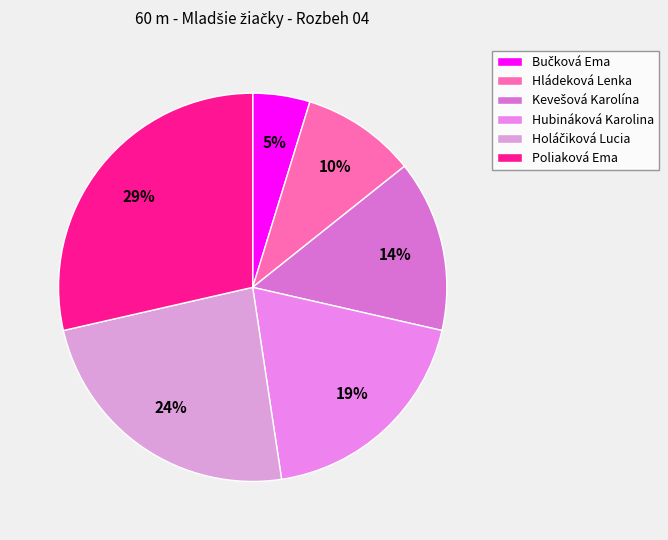

What is the largest slice in the pie chart?

Poliaková Ema